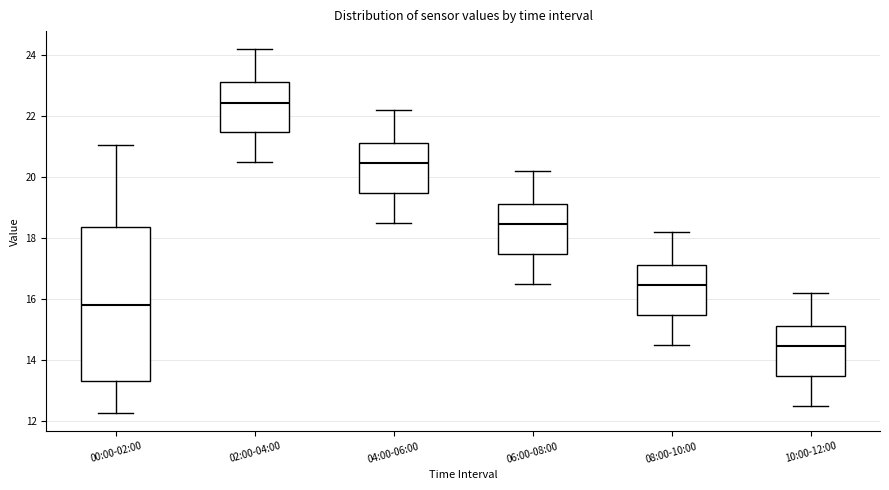

Comparing the boxes themselves (not the whiskers), which one is the tallest?

00:00-02:00